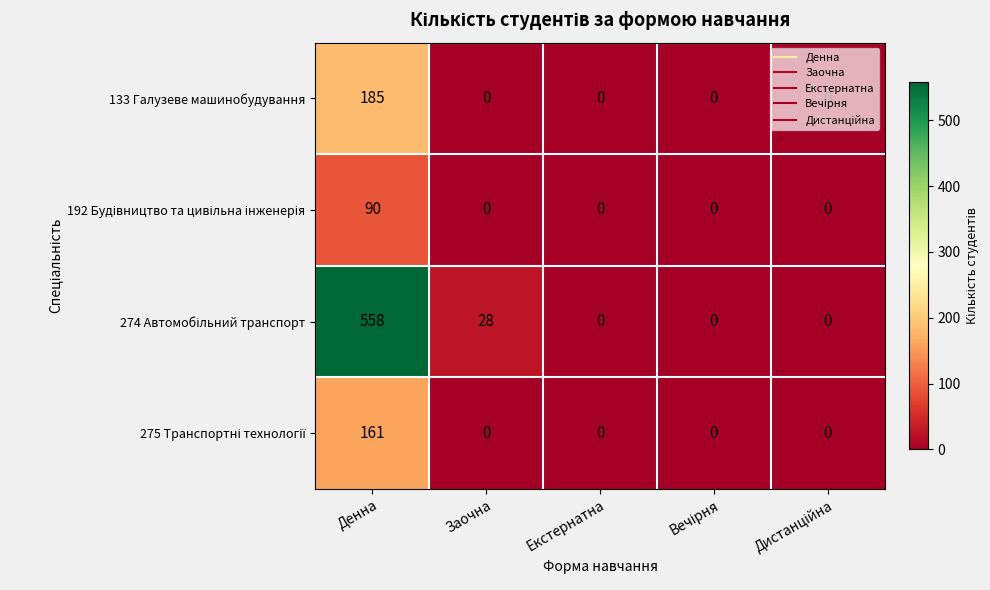

At which category does the chart reach its peak across all series?

Денна